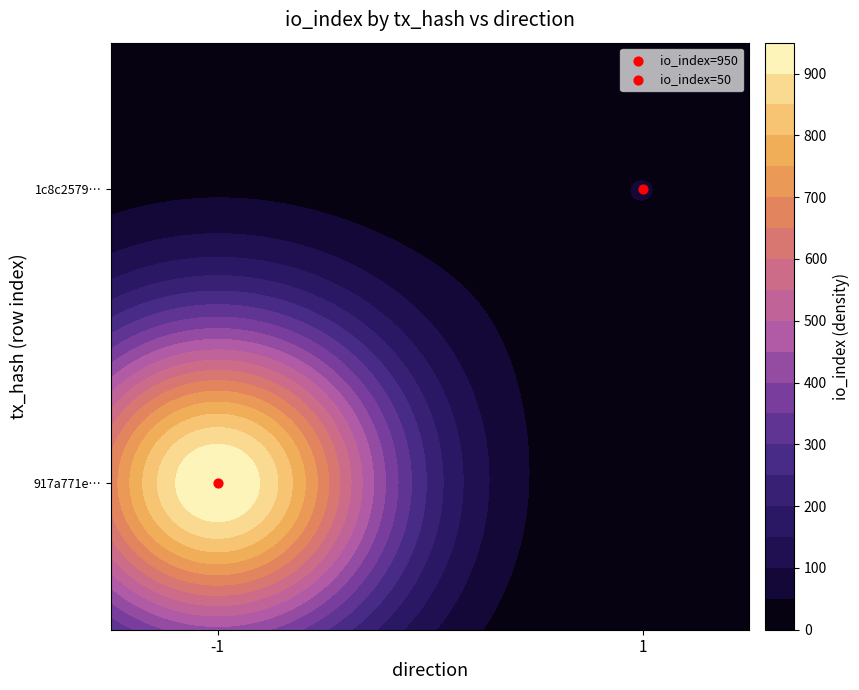

What is the greatest value displayed?

950